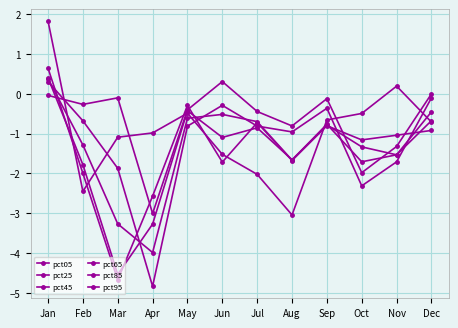

What is the greatest value displayed?

1.8